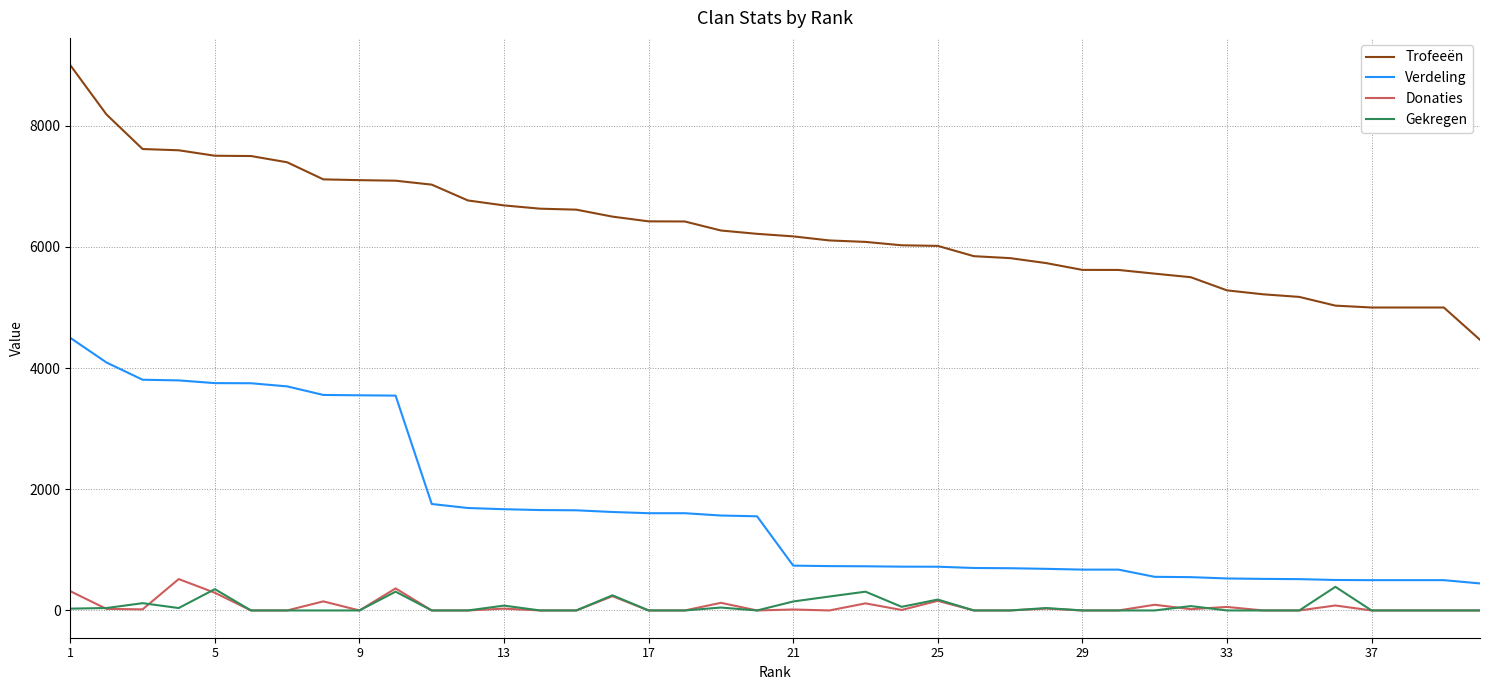

What is the lowest value of the Verdeling series?

446